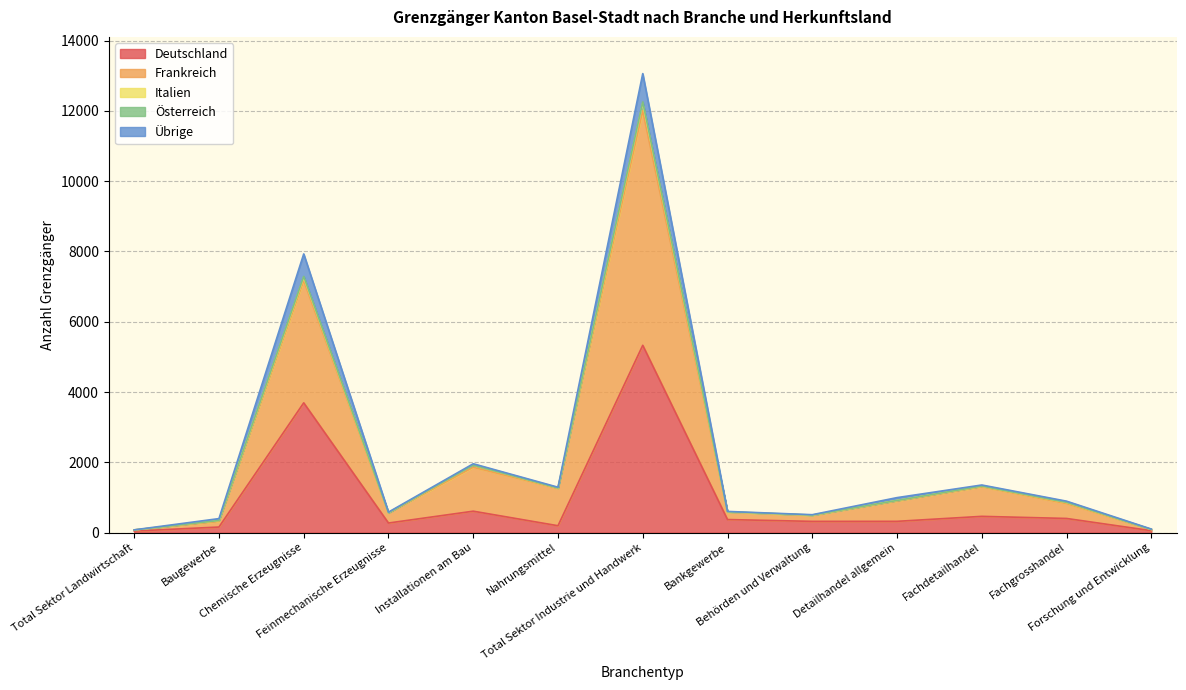

What is the highest value of the Deutschland series?

5330